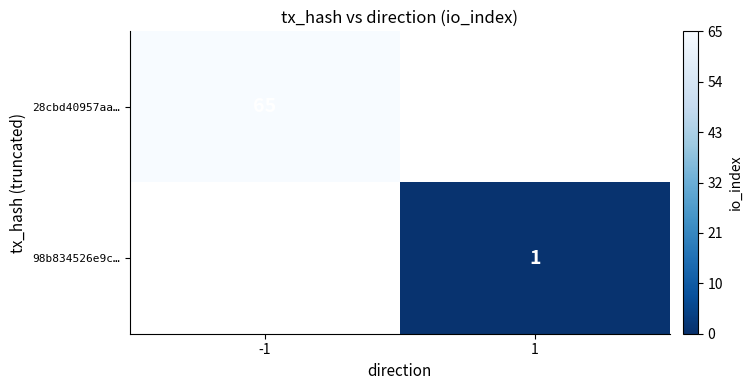

The value of 98b834526e9c… at 1 is 0. True or false?

False